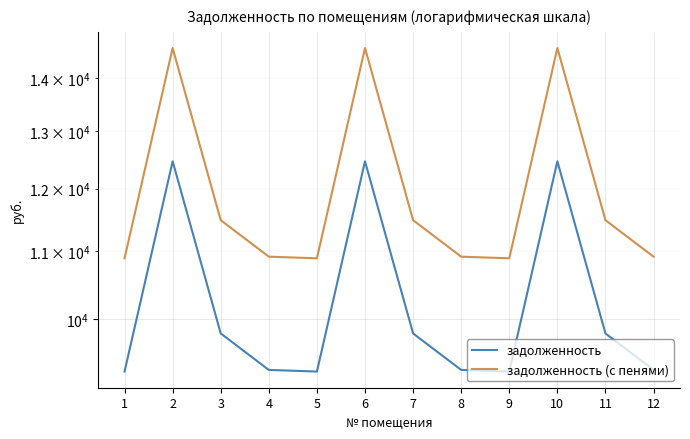

Reading left to right, what are all the values shown in this chart?

задолженность: 9300.6	12464.6	9807.4	9321.6	9300.6	12464.6	9807.4	9321.6	9300.6	12464.6	9807.4	9321.6
задолженность (с пенями): 10889.5	14594.0	11482.8	10914.0	10889.5	14594.0	11482.8	10914.0	10889.5	14594.0	11482.8	10914.0